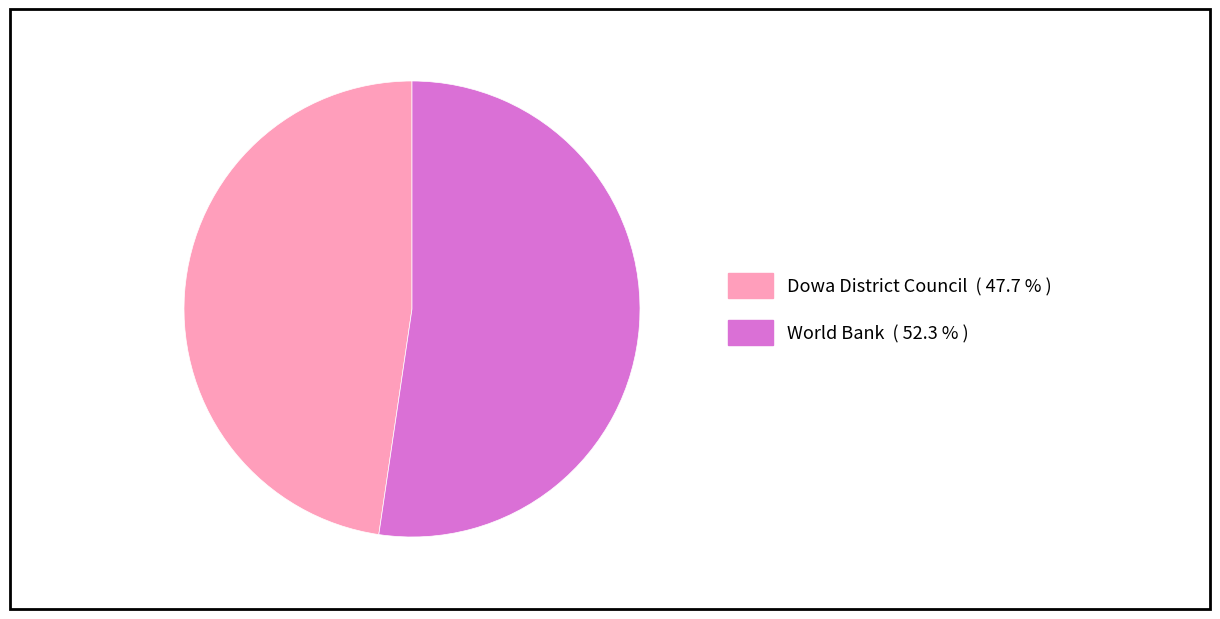

Does any single category account for the majority?

Yes